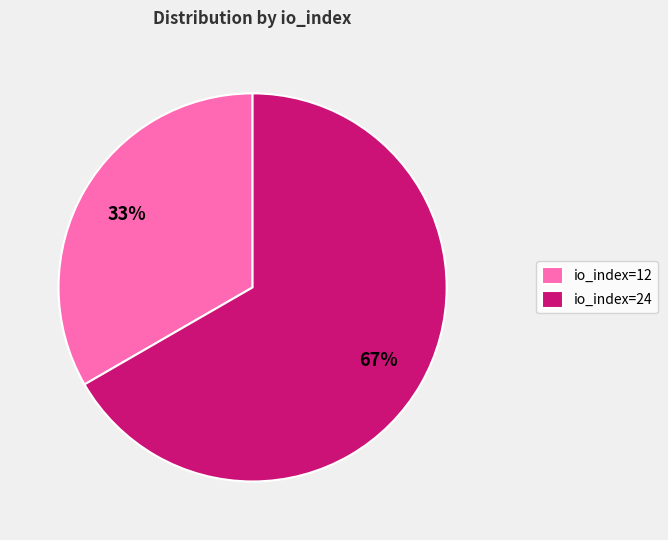

How many slices are in this pie chart?

2